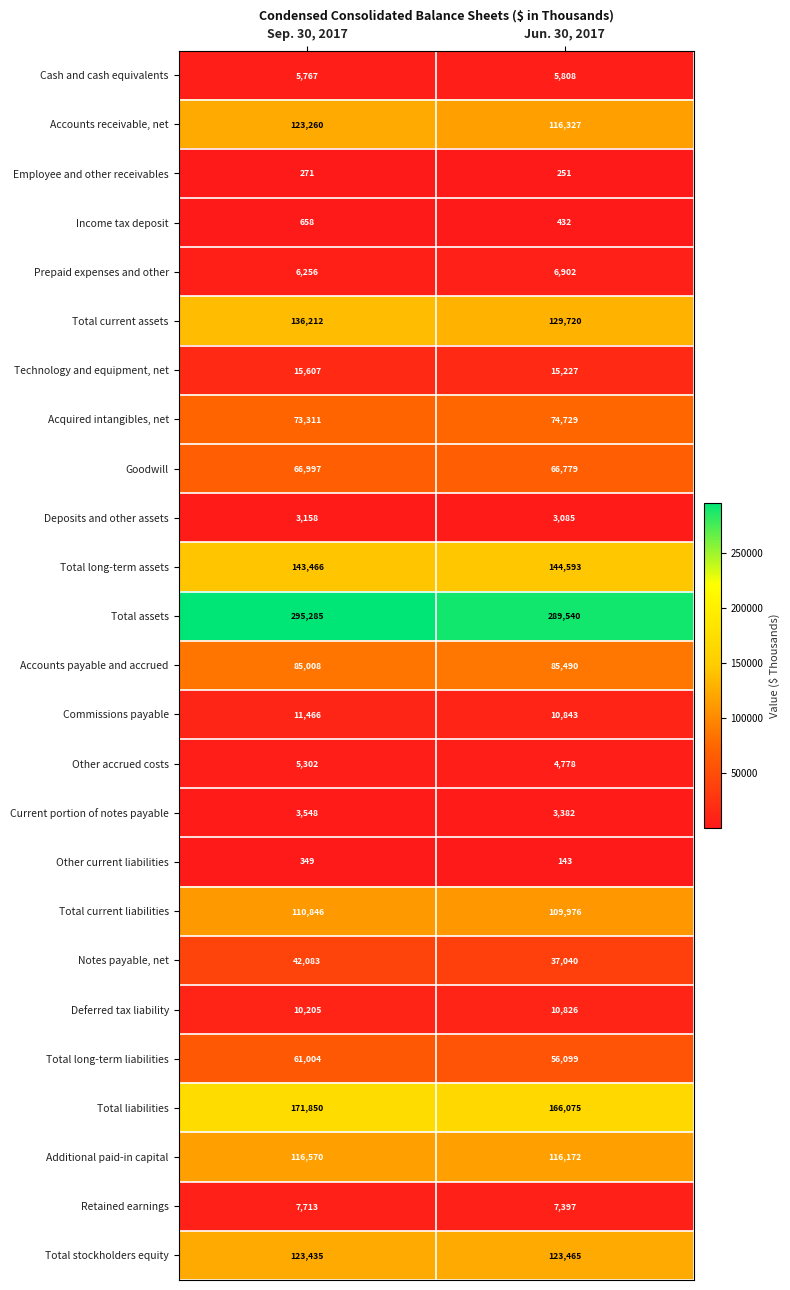

At how many categories does at least one series exceed 283687?

2